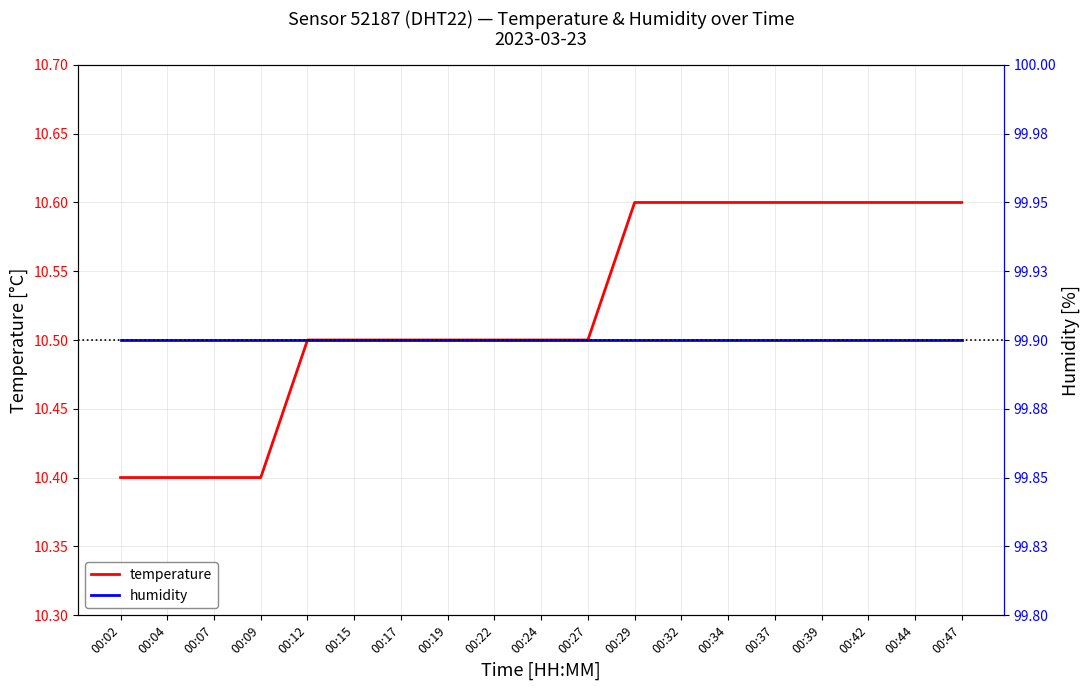

Which series has the largest range (max minus min)?

temperature